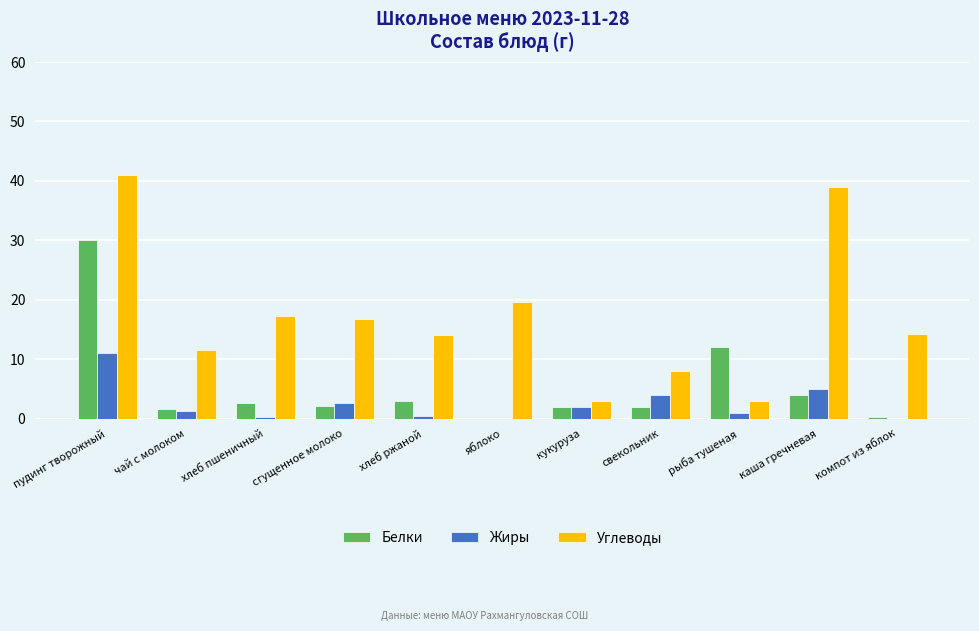

Which series changed the most between пудинг творожный and свекольник?

Углеводы